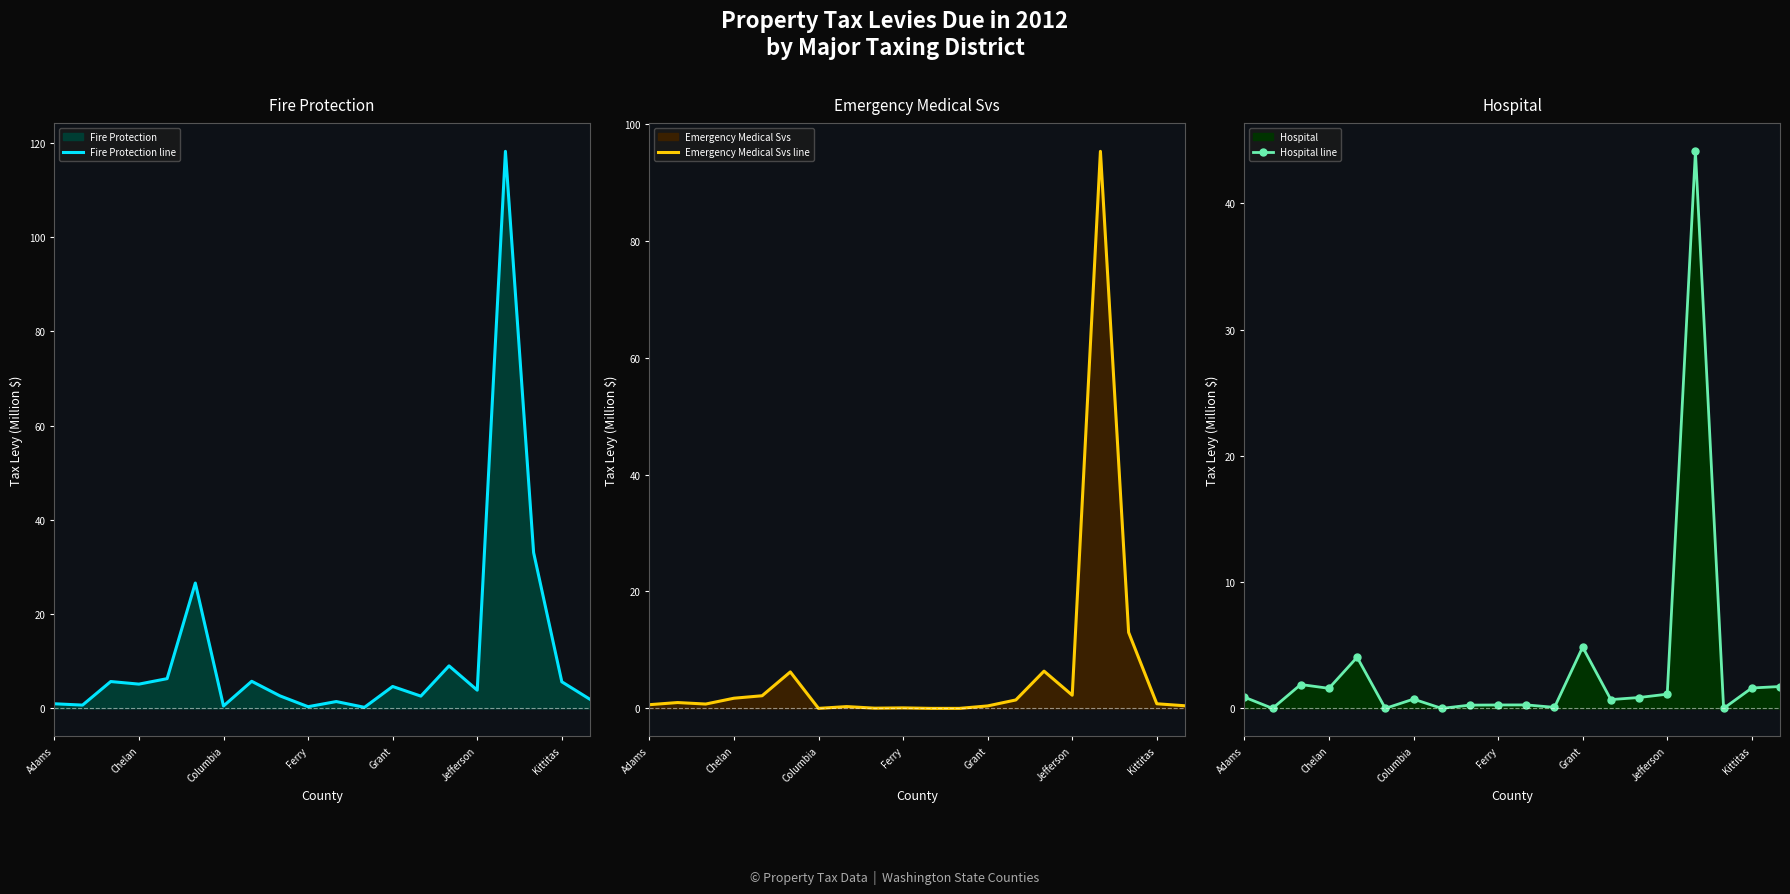

The Emergency Medical Svs line series shows 2.3 at Jefferson. True or false?

True